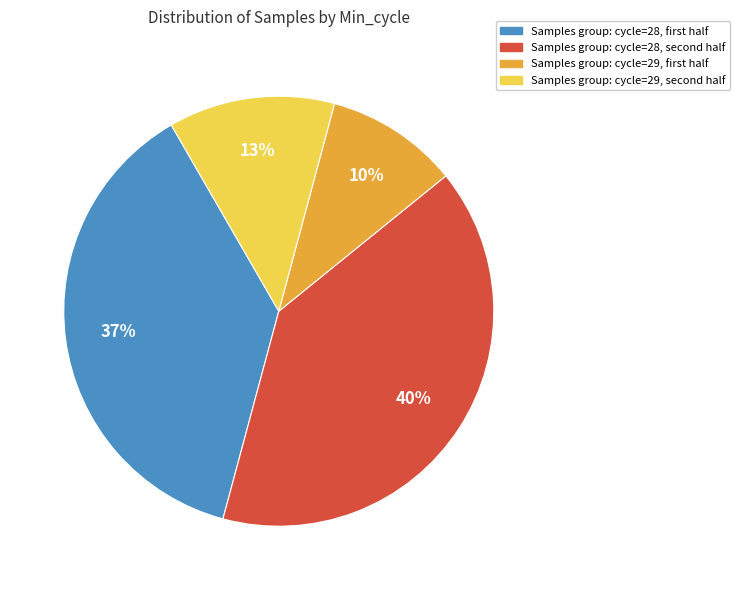

To the nearest percent, what is the difference between the largest and smallest slice percentages?

30%